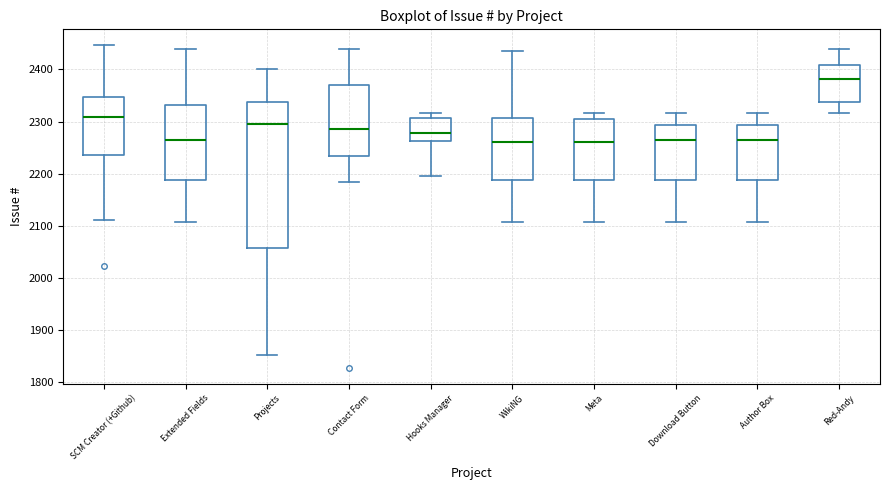

Comparing the boxes themselves (not the whiskers), which one is the tallest?

Projects